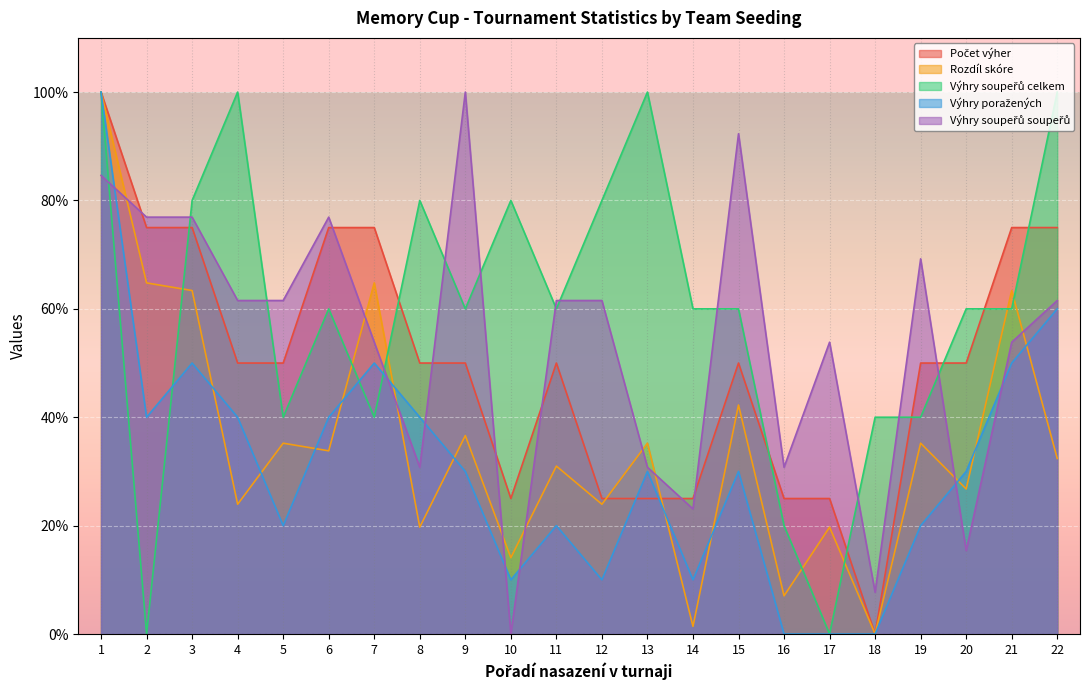

How many interior local valleys does the Výhry soupeřů celkem series have?

6